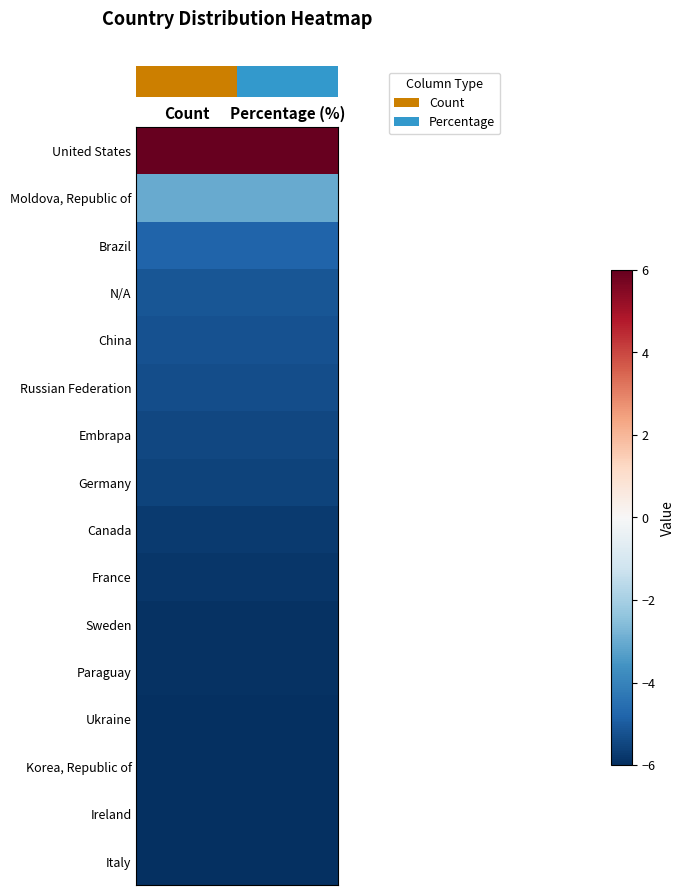

At which category is the sum across all series the highest?

Count